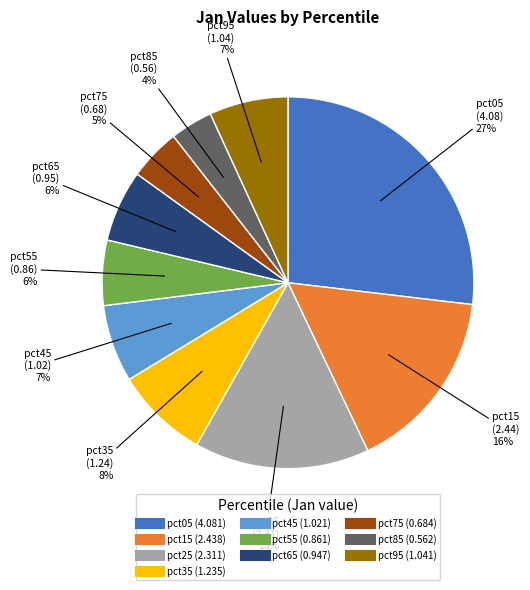

To the nearest percent, what is the difference between the largest and smallest slice percentages?

23%